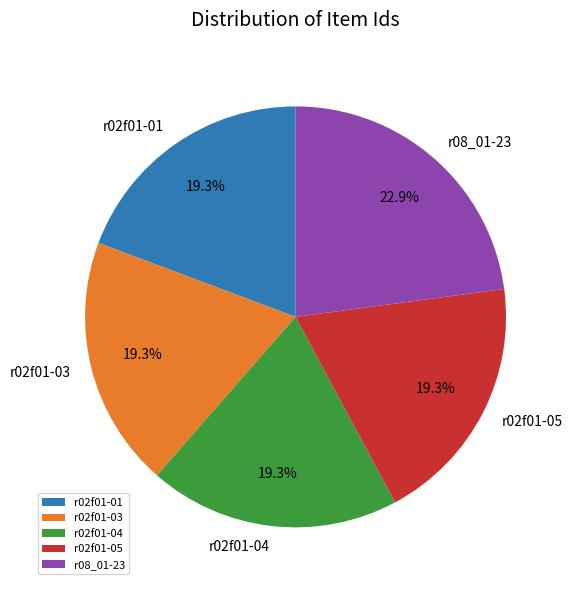

Does any single category account for the majority?

No